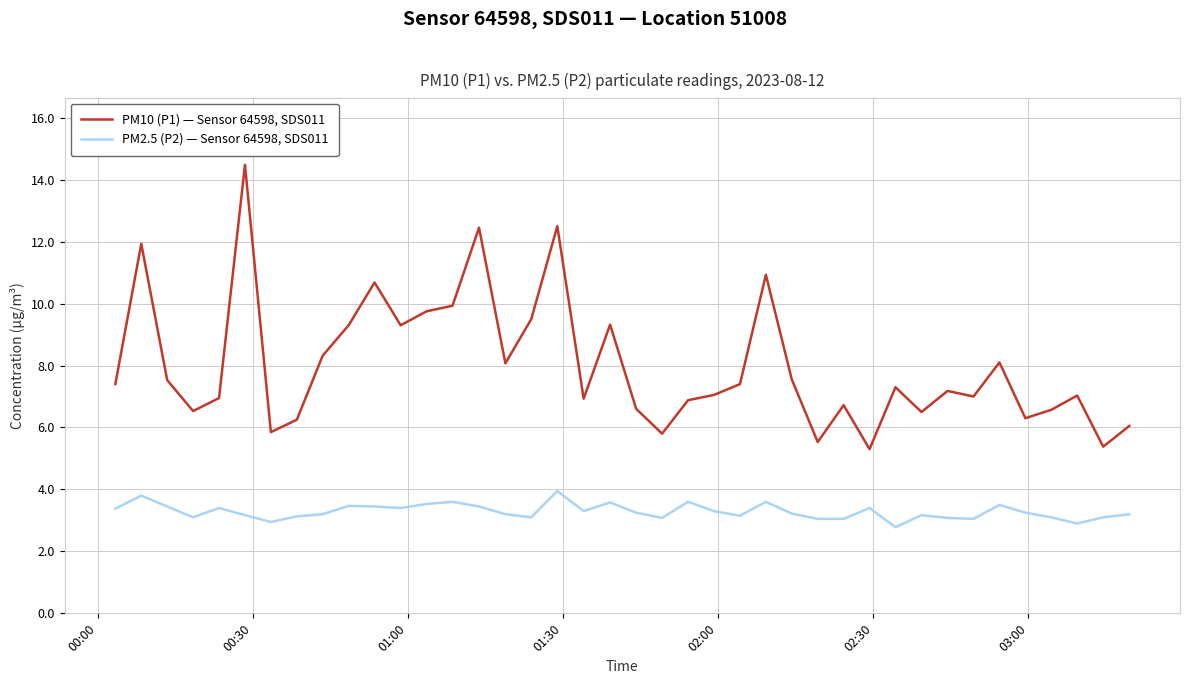

True or false: PM10 (P1) — Sensor 64598, SDS011 has more than 0 interior local peaks.

True